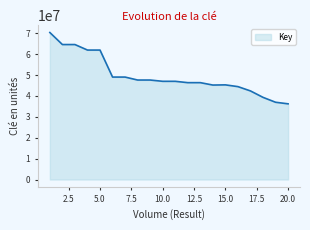

What is the smallest value displayed?

36238981